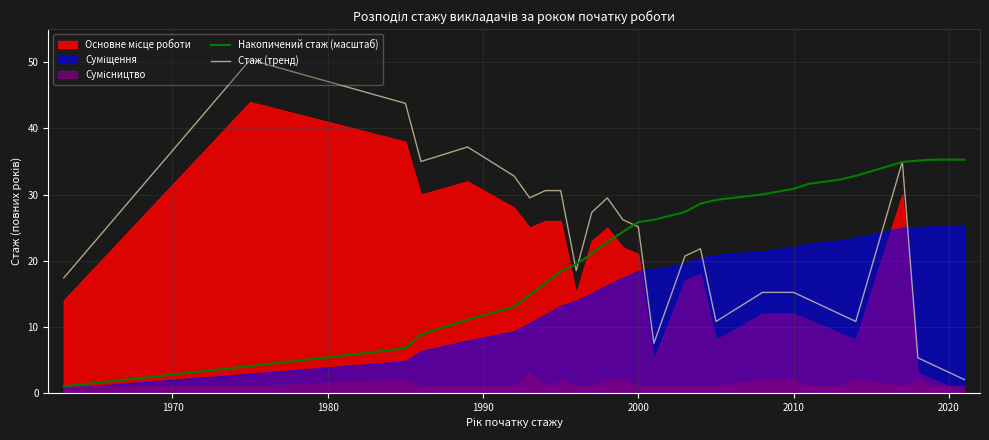

What is the minimum value for Стаж (тренд)?

2.0